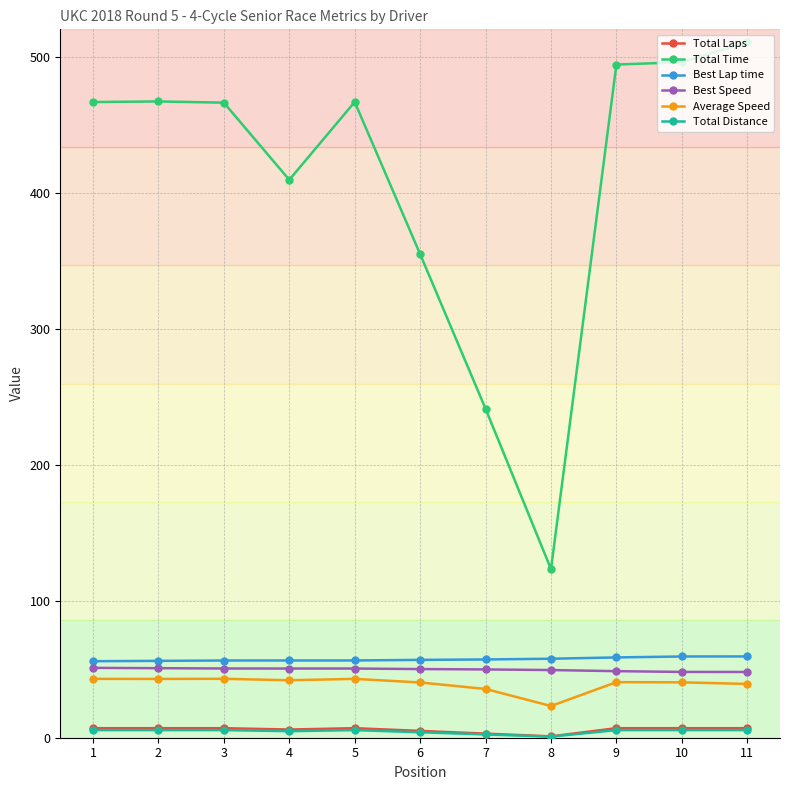

How many categories are shown in the chart?

11